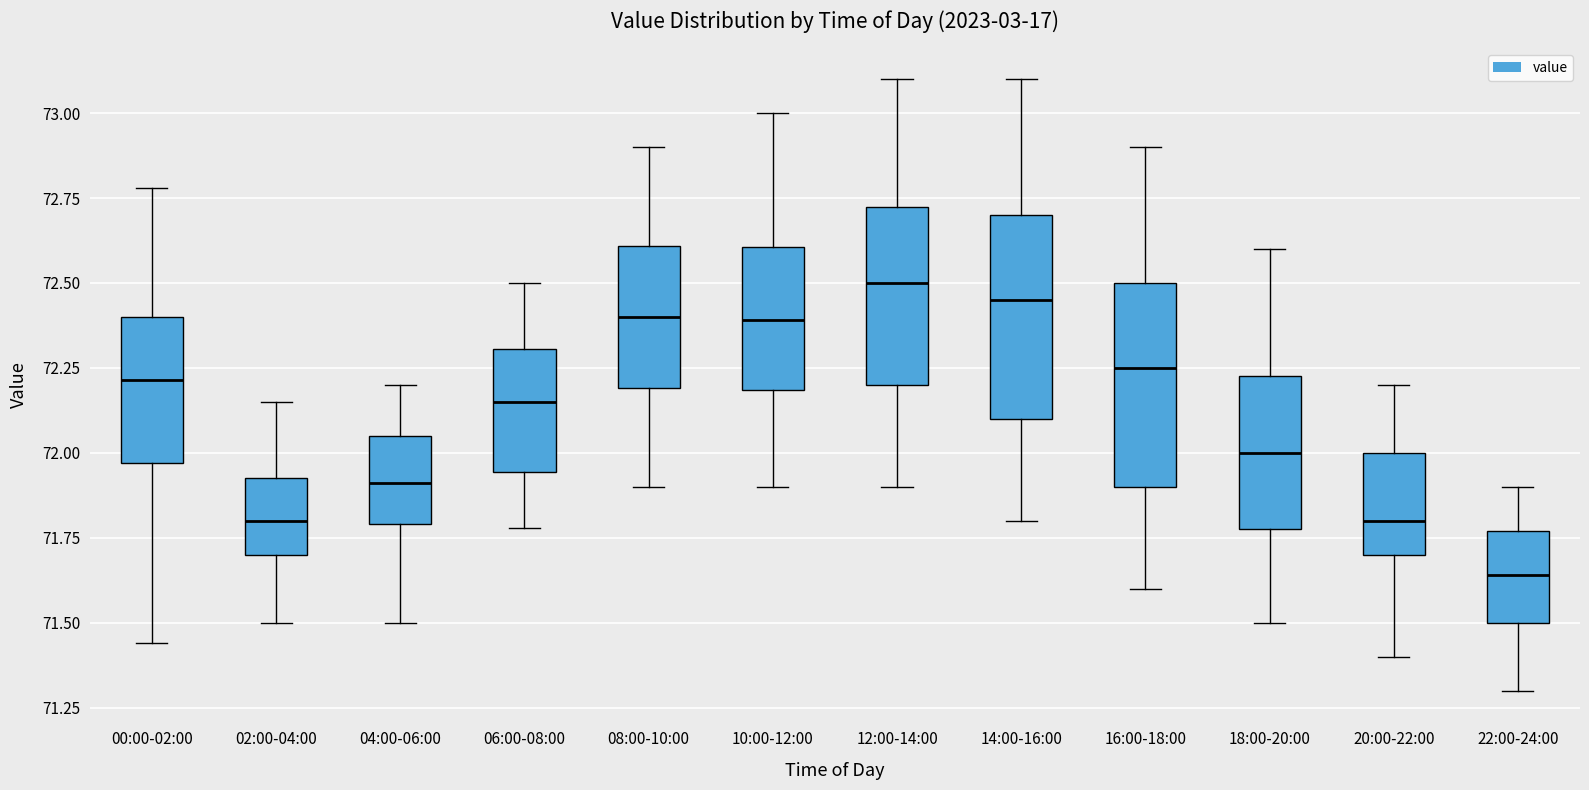

Reading left to right, read every box against the y-axis: the position of its median line, the range the box covers, and the ends of its whiskers. The values are not printed on the chart, so give them approximately, as read against the axis.

00:00-02:00: median 72.20, box 71.95 to 72.40, whiskers 71.45 to 72.80
02:00-04:00: median 71.80, box 71.70 to 71.95, whiskers 71.50 to 72.15
04:00-06:00: median 71.90, box 71.80 to 72.05, whiskers 71.50 to 72.20
06:00-08:00: median 72.15, box 71.95 to 72.30, whiskers 71.80 to 72.50
08:00-10:00: median 72.40, box 72.20 to 72.60, whiskers 71.90 to 72.90
10:00-12:00: median 72.40, box 72.20 to 72.60, whiskers 71.90 to 73.00
12:00-14:00: median 72.50, box 72.20 to 72.75, whiskers 71.90 to 73.10
14:00-16:00: median 72.45, box 72.10 to 72.70, whiskers 71.80 to 73.10
16:00-18:00: median 72.25, box 71.90 to 72.50, whiskers 71.60 to 72.90
18:00-20:00: median 72.00, box 71.80 to 72.25, whiskers 71.50 to 72.60
20:00-22:00: median 71.80, box 71.70 to 72.00, whiskers 71.40 to 72.20
22:00-24:00: median 71.65, box 71.50 to 71.75, whiskers 71.30 to 71.90